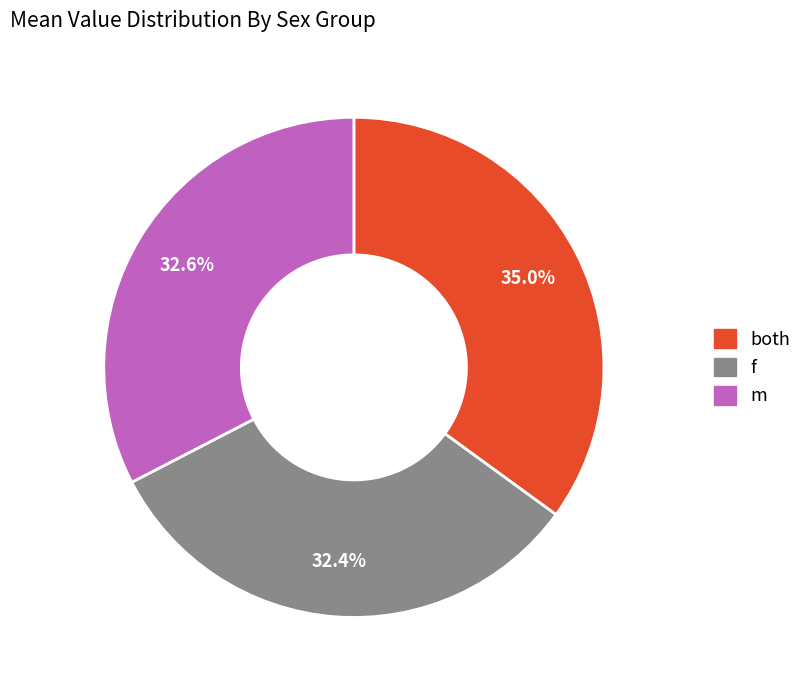

Which has a higher value, m or both?

both